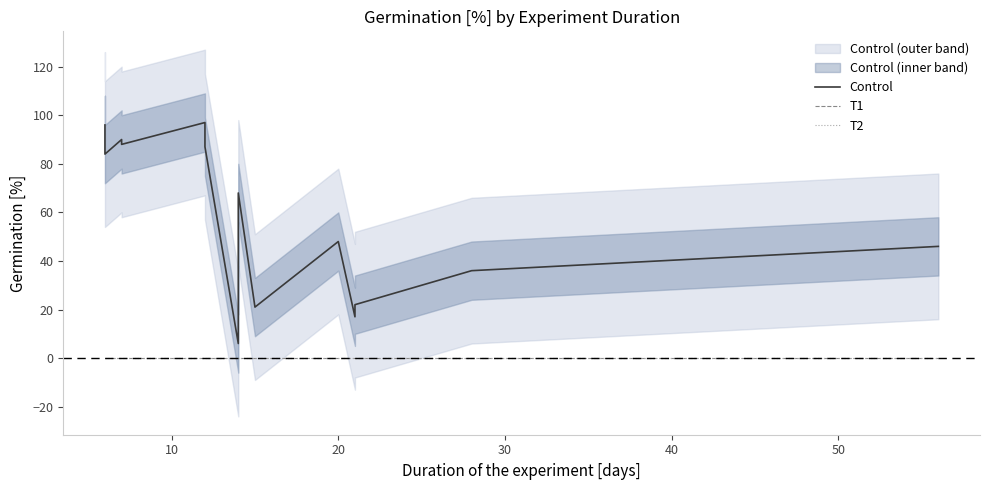

The T2 series shows 0 at 30. True or false?

True